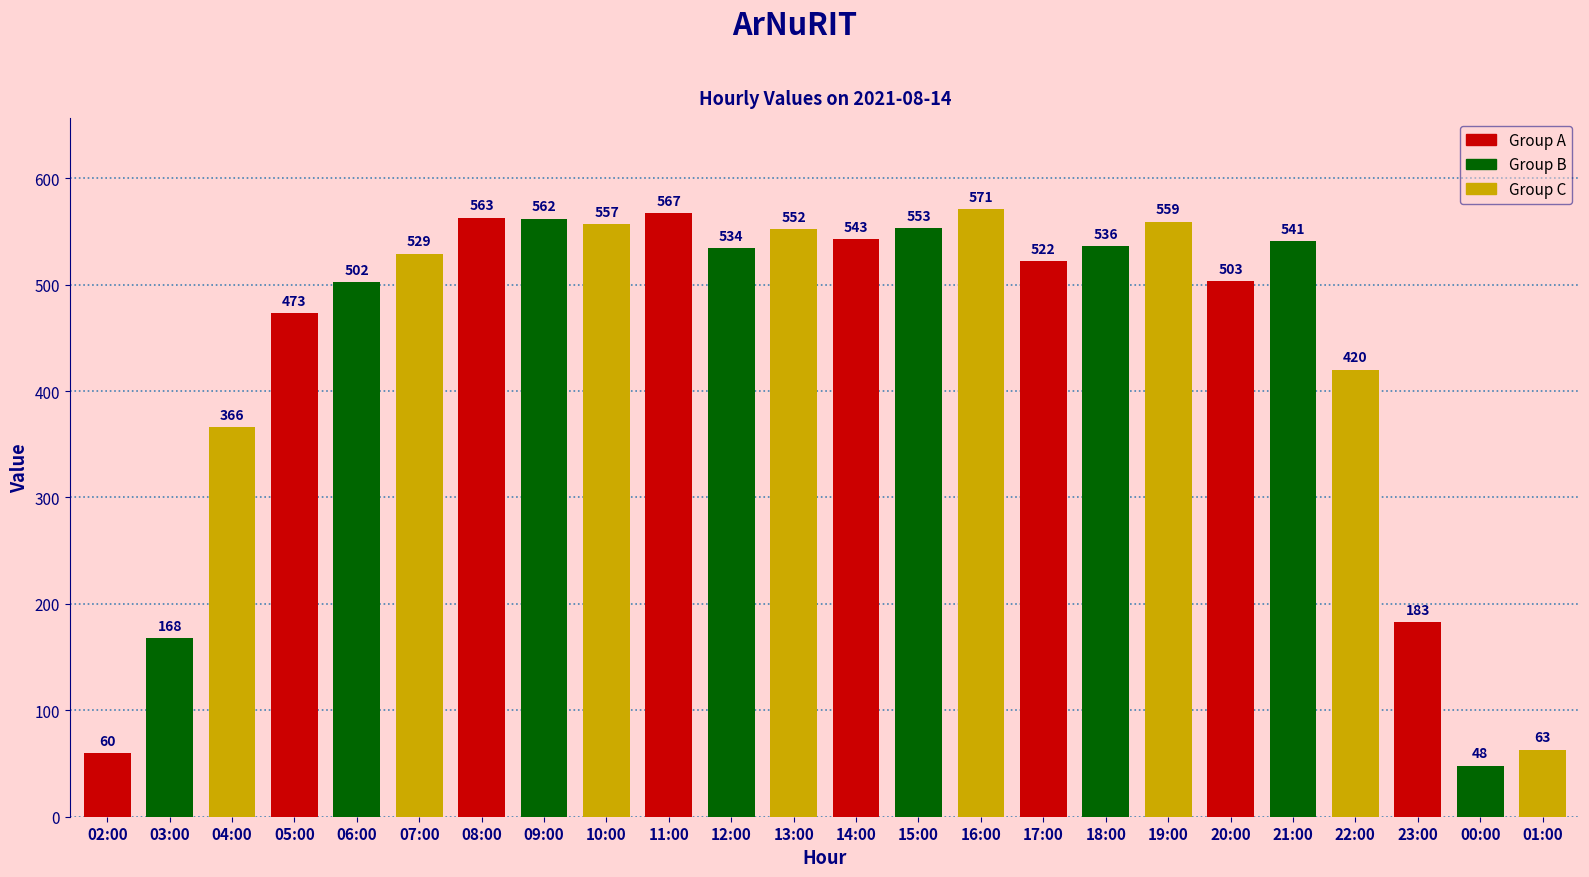

What value does the data have at 14:00?

543